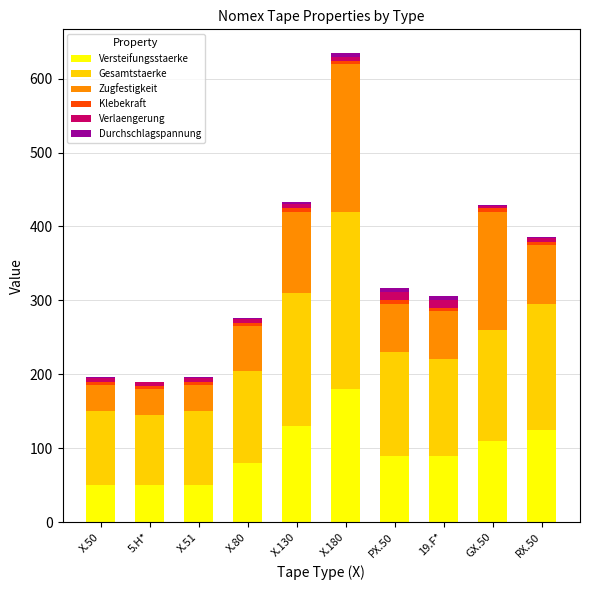

Is it true that Versteifungsstaerke equals 221.3 at RX.50?

False